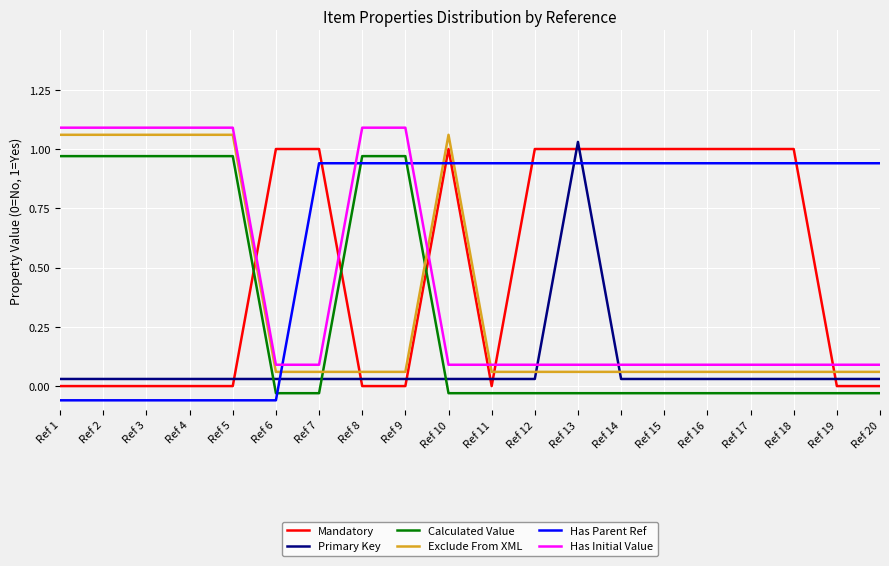

Which series changed the most between Ref 12 and Ref 19?

Mandatory